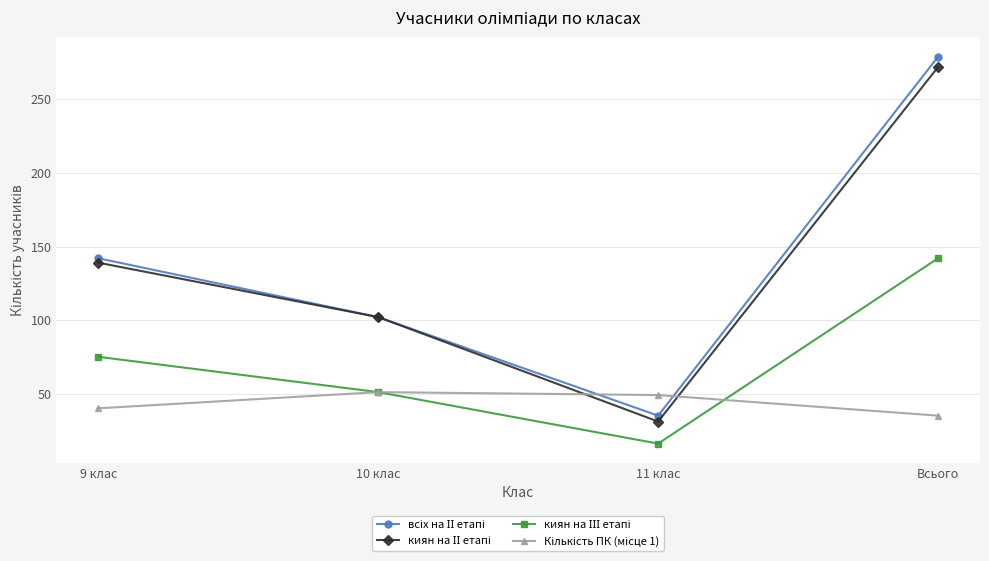

At which category is the sum across all series the highest?

Всього